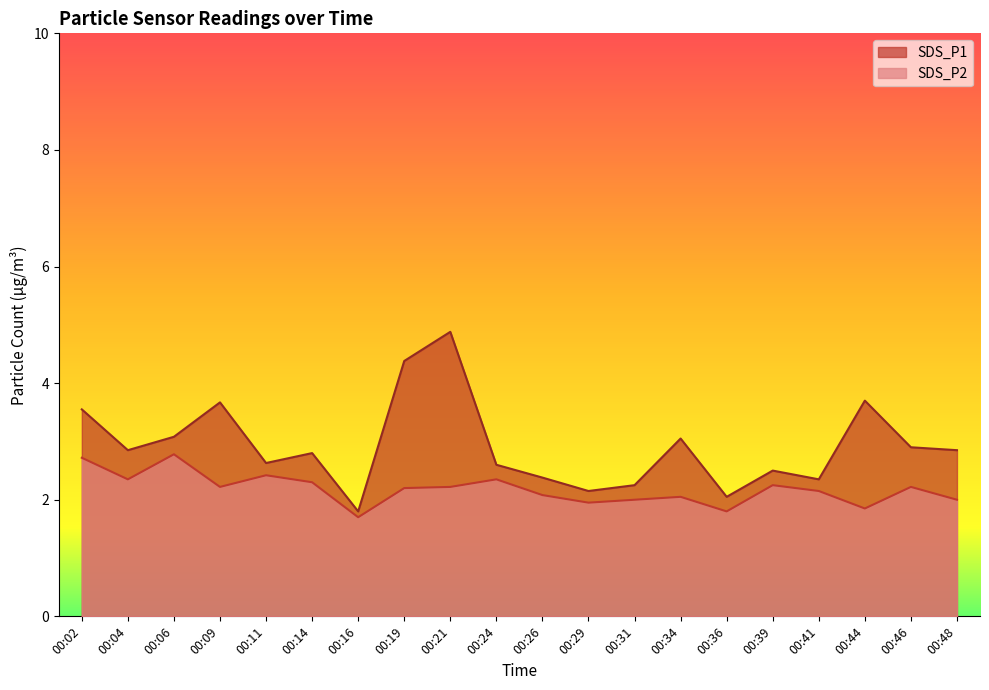

Reading left to right, list all the values displayed in this chart.

SDS_P1: 3.5	2.9	3.1	3.7	2.6	2.8	1.8	4.4	4.9	2.6	2.4	2.1	2.2	3.0	2.0	2.5	2.4	3.7	2.9	2.9
SDS_P2: 2.7	2.4	2.8	2.2	2.4	2.3	1.7	2.2	2.2	2.4	2.1	1.9	2.0	2.0	1.8	2.2	2.1	1.9	2.2	2.0